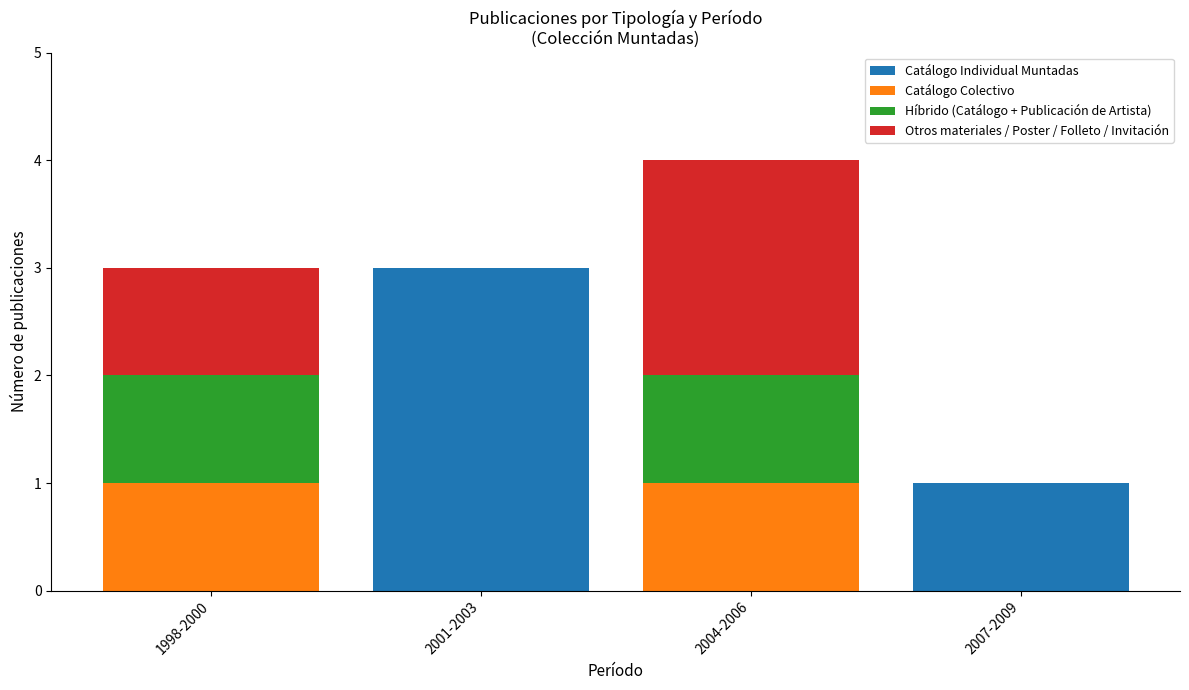

What is the total value across all series at 2004-2006?

4